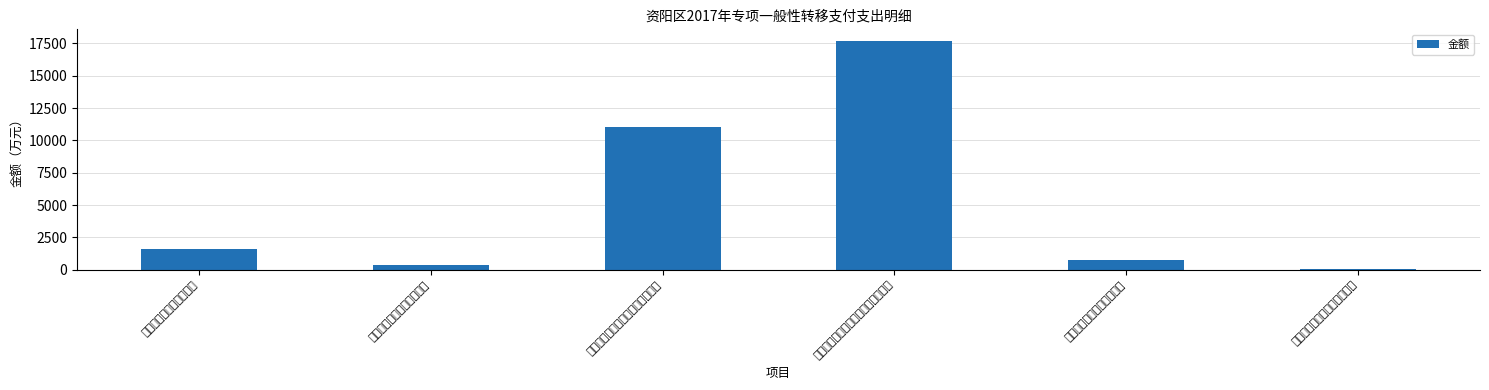

What is the label of the 5th bar from the right?

二、基层公检法司转移支付